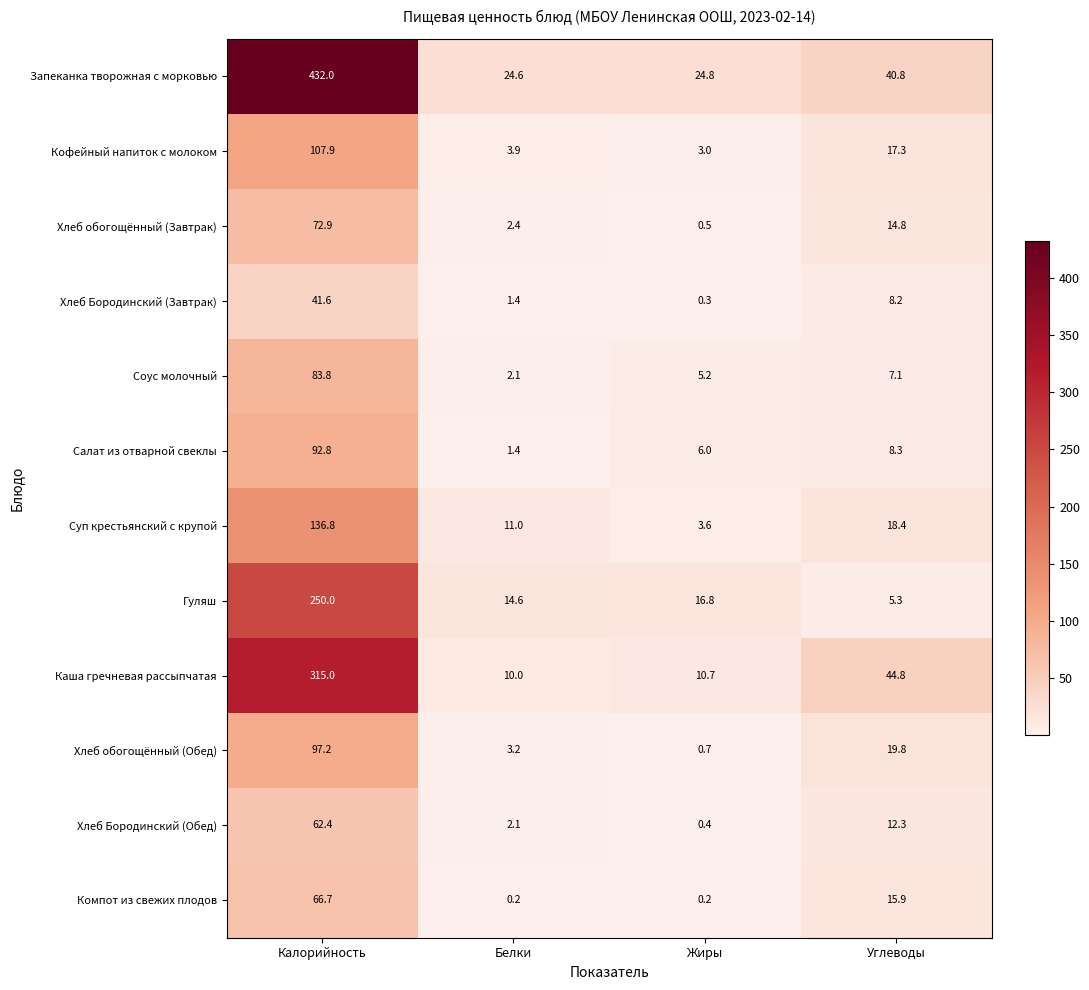

Where is Кофейный напиток с молоком nearest to the value 55?

Углеводы